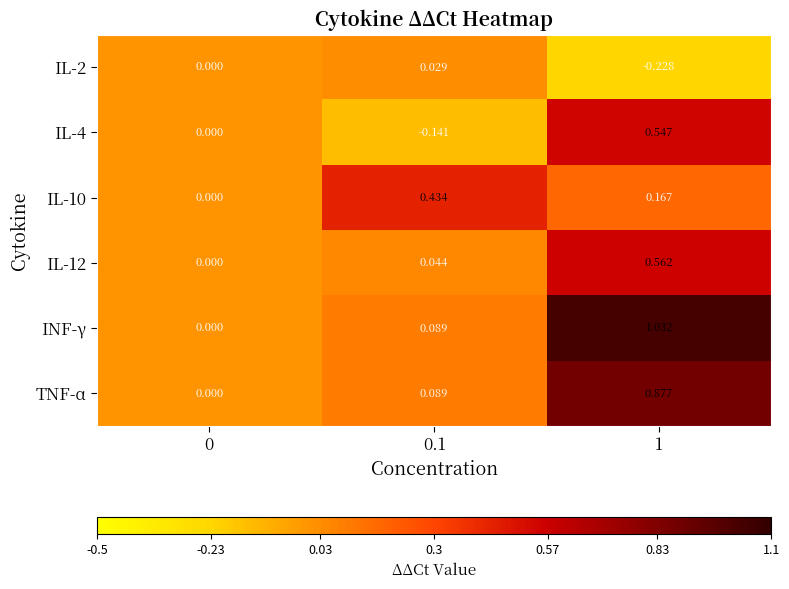

How many categories are shown in the chart?

3